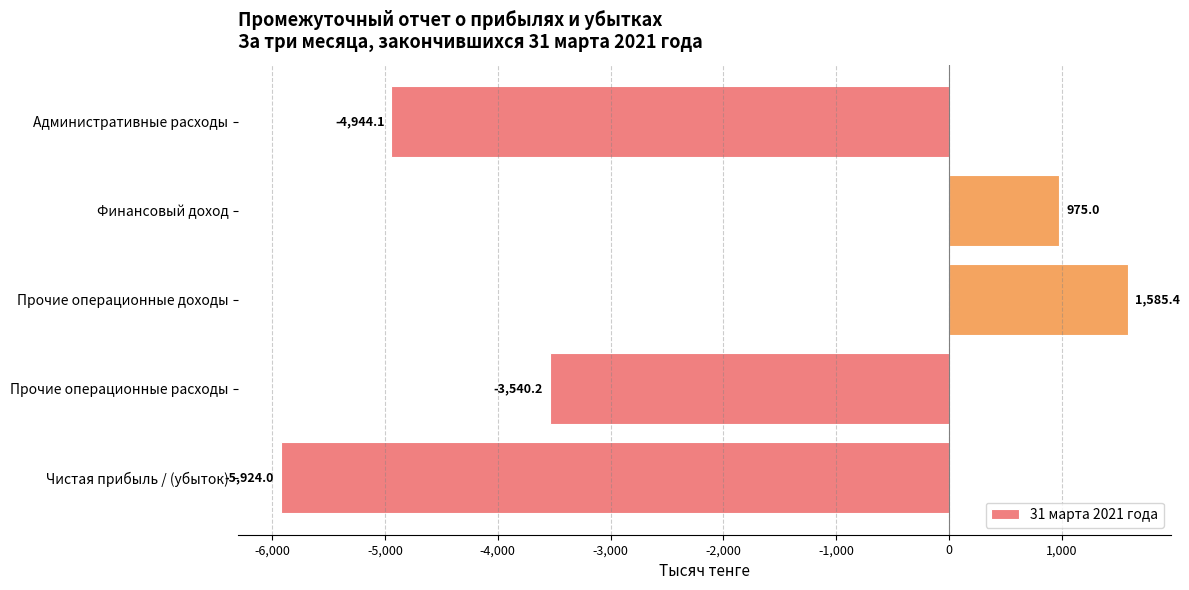

What is the difference between the maximum and minimum values?

7509.4